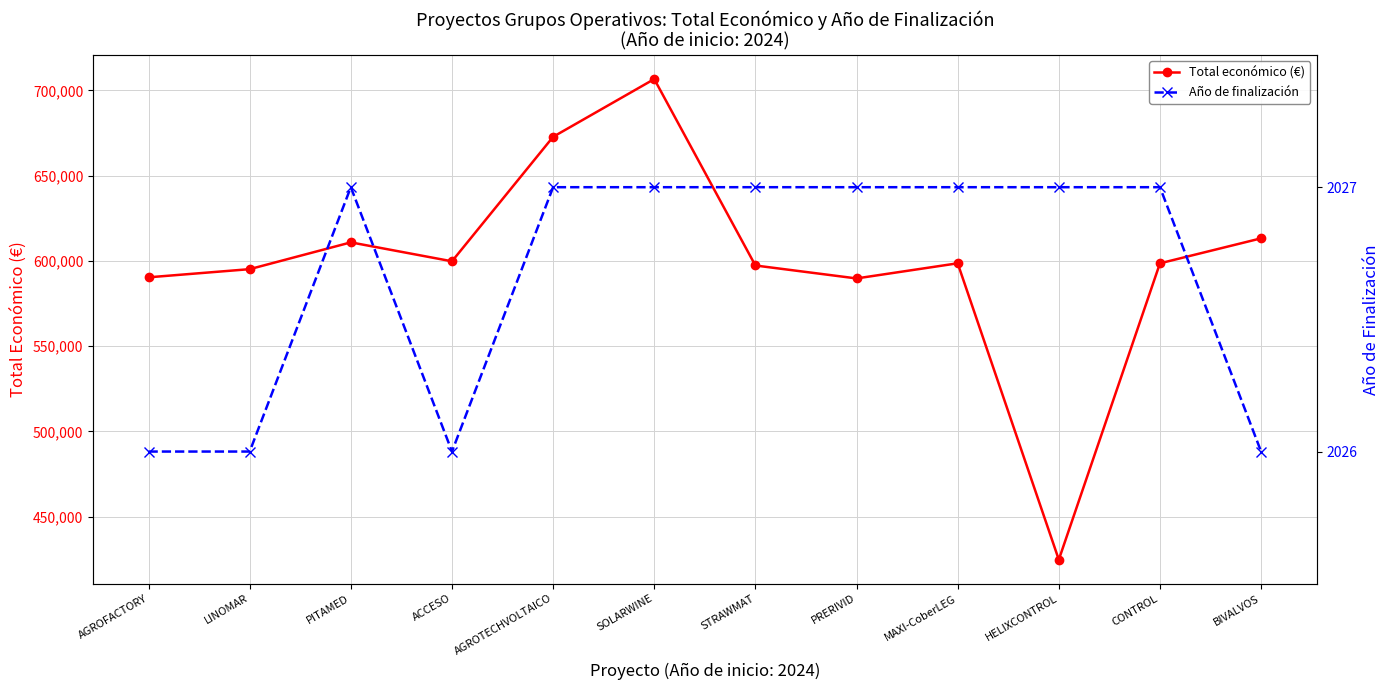

Is it true that Año de finalización equals 2832 at STRAWMAT?

False